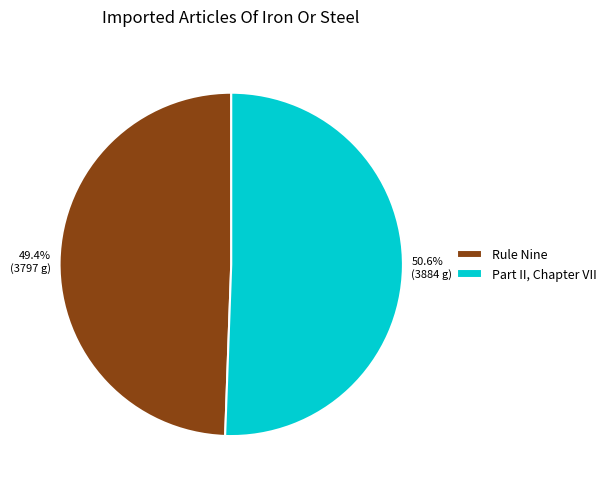

What is the ratio of the value at Part II, Chapter VII to the value at Rule Nine?

1.0